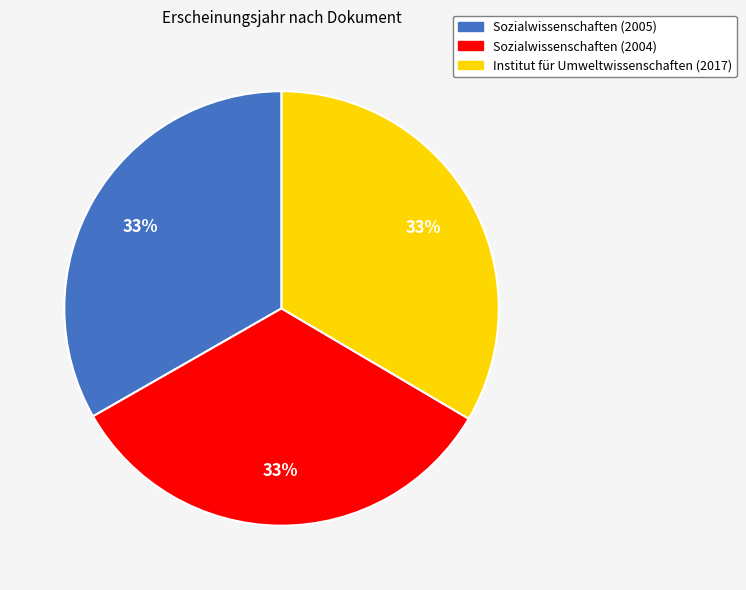

Does Sozialwissenschaften (2004) account for over 50% of the chart?

No